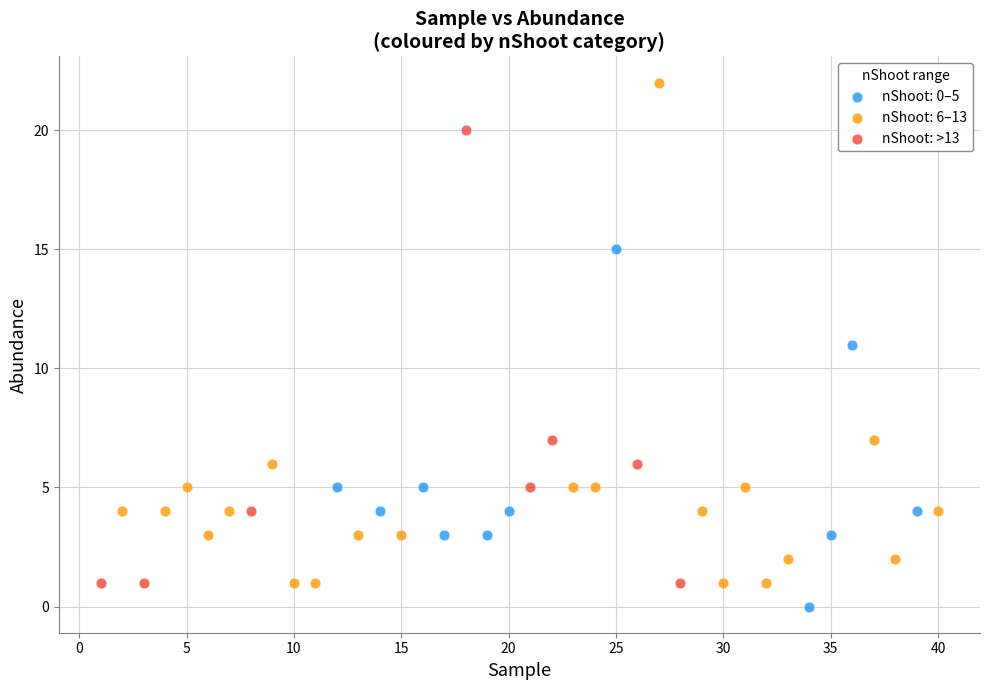

Which series has the largest Y range (max minus min)?

nShoot: 6–13